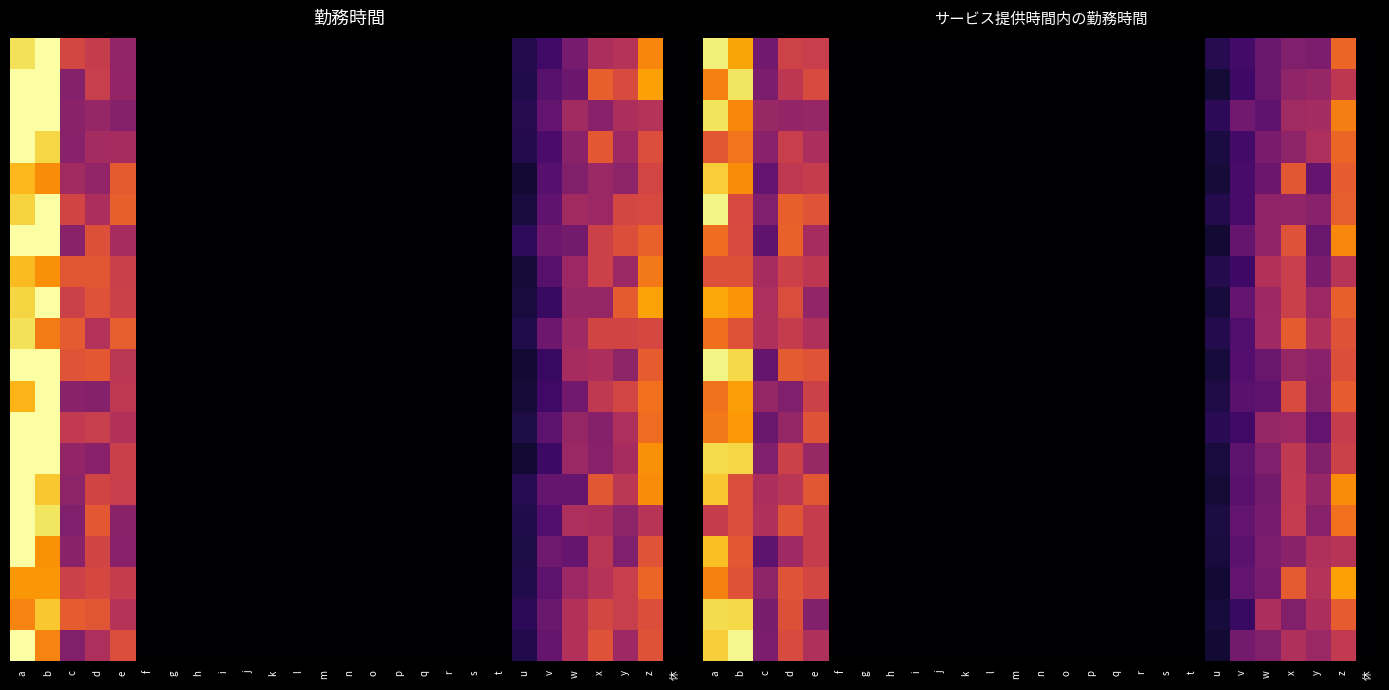

What is the maximum value shown in the chart?

7.8